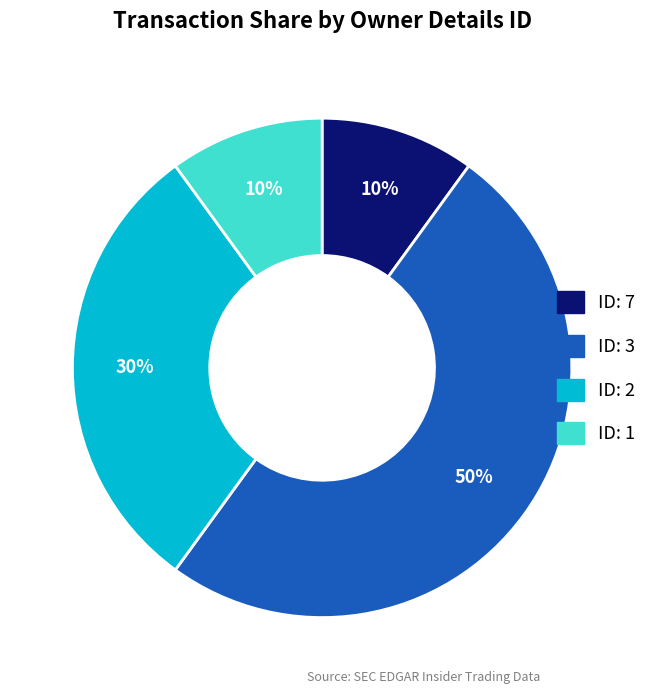

To the nearest percent, what is the average slice percentage?

25%